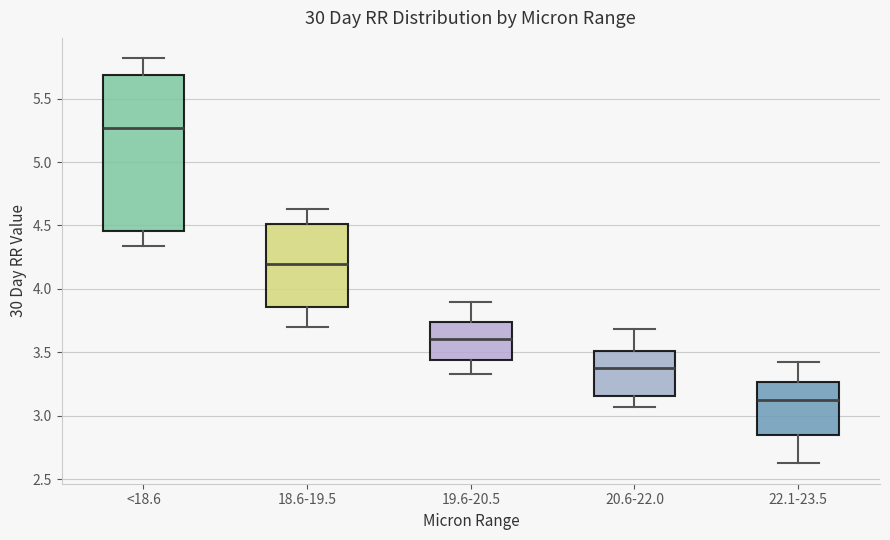

Where is the upper edge of the box for 19.6-20.5 on the y-axis? The values are not printed on the chart, so give them approximately, as read against the axis.

3.75